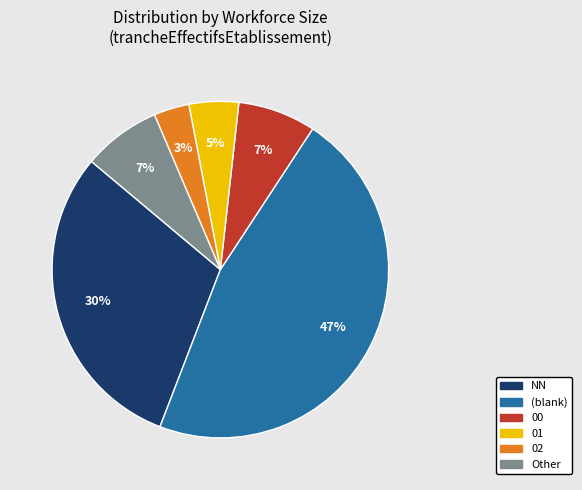

How many slices are in this pie chart?

6